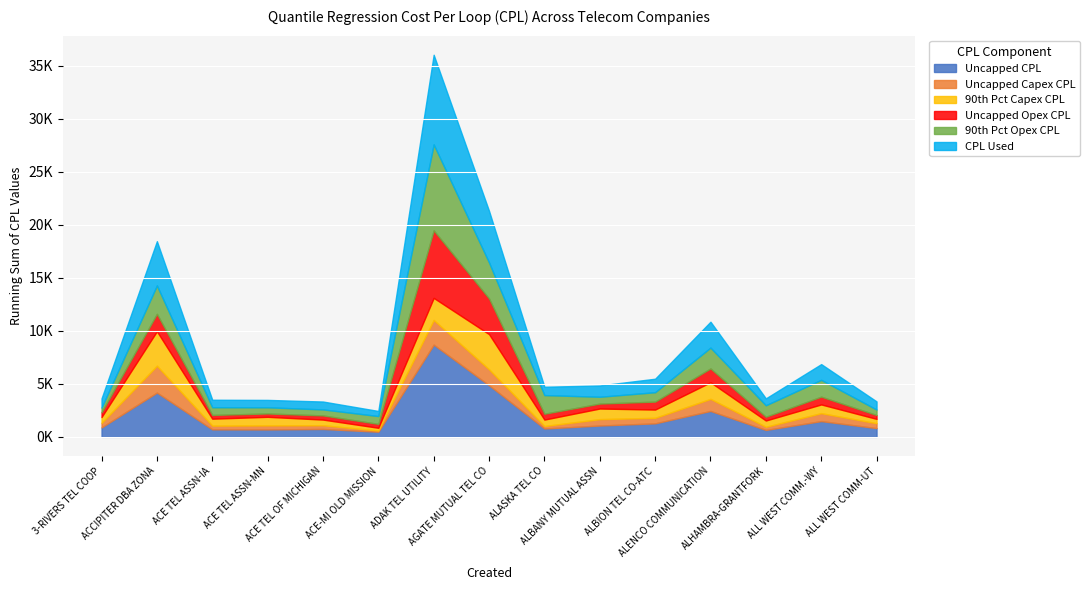

What is the approximate value of Uncapped CPL at ACCIPITER DBA ZONA?

4173.6